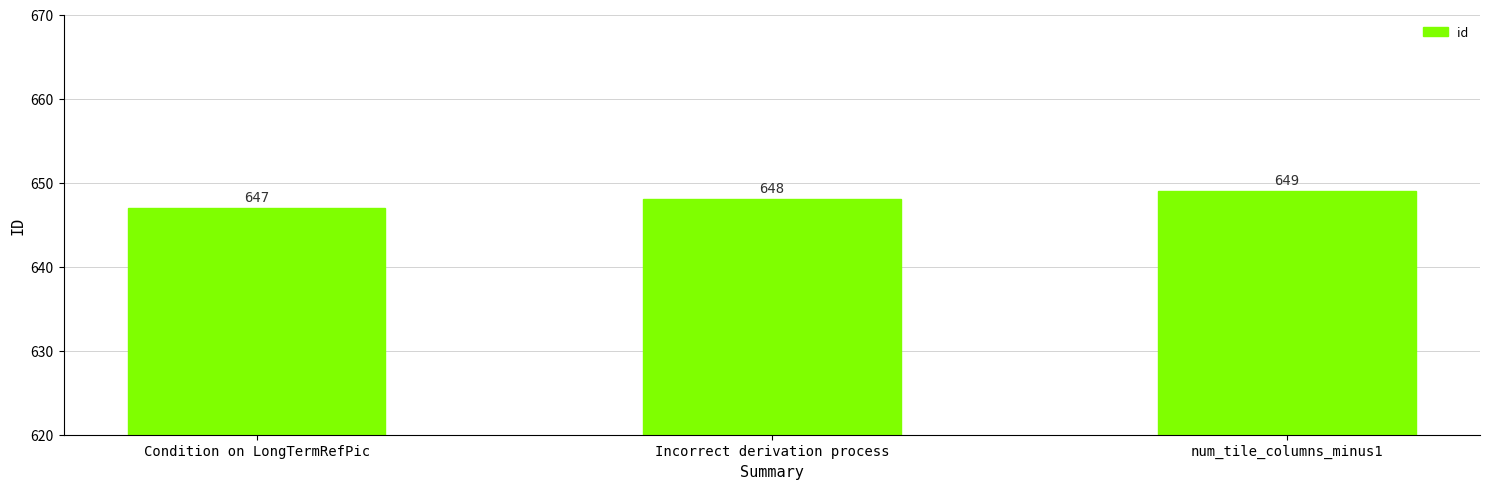

What is the ratio of the value at Condition on LongTermRefPic to the value at Incorrect derivation process?

1.0